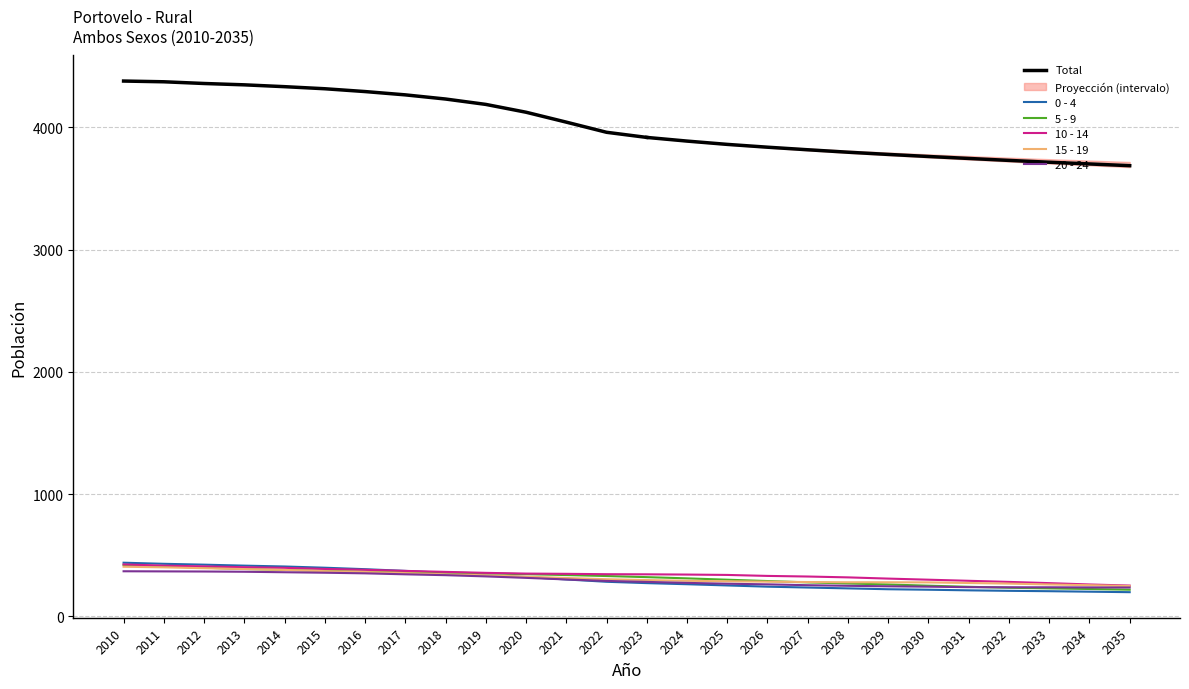

True or false: 15 - 19 and 0 - 4 cross at least once.

True